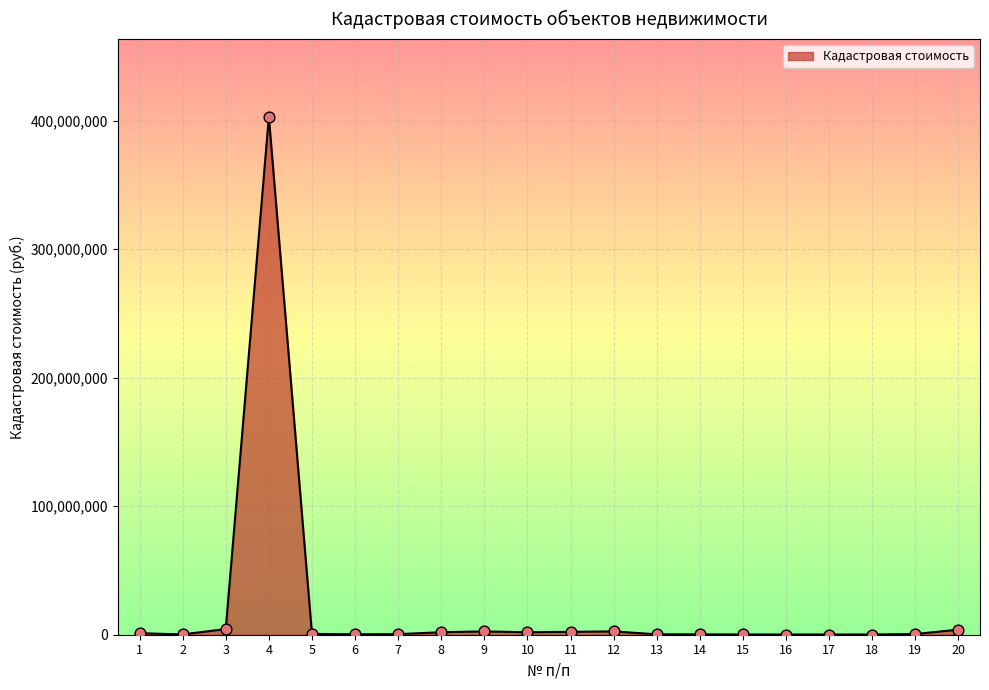

Approximately how many times larger is the value at 3 compared to 11?

2.0